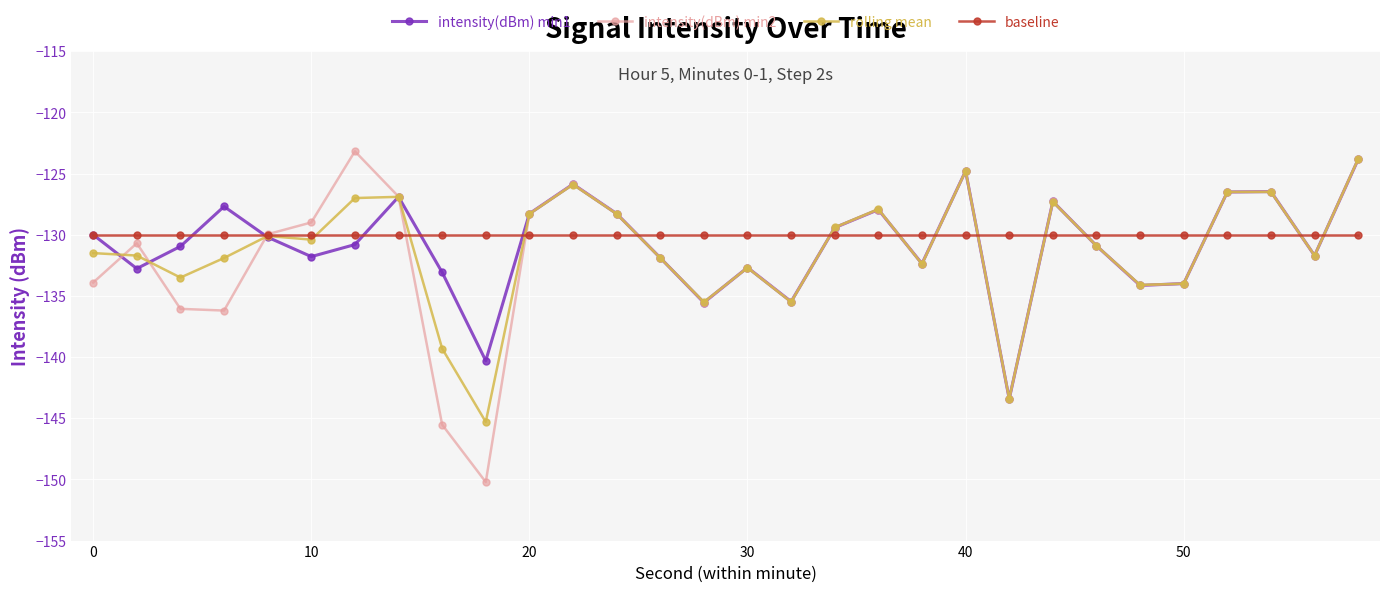

Which series has the largest range (max minus min)?

intensity(dBm) min2